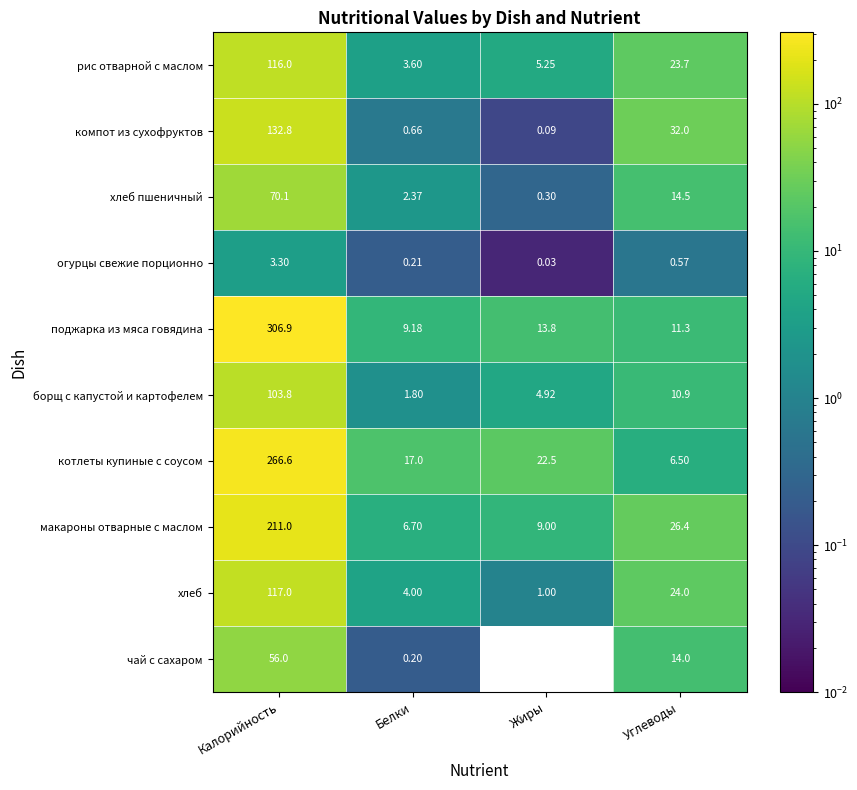

List the series in order of their peak value, lowest first.

огурцы свежие порционно, чай с сахаром, хлеб пшеничный, борщ с капустой и картофелем, рис отварной с маслом, хлеб, компот из сухофруктов, макароны отварные с маслом, котлеты купиные с соусом, поджарка из мяса говядина